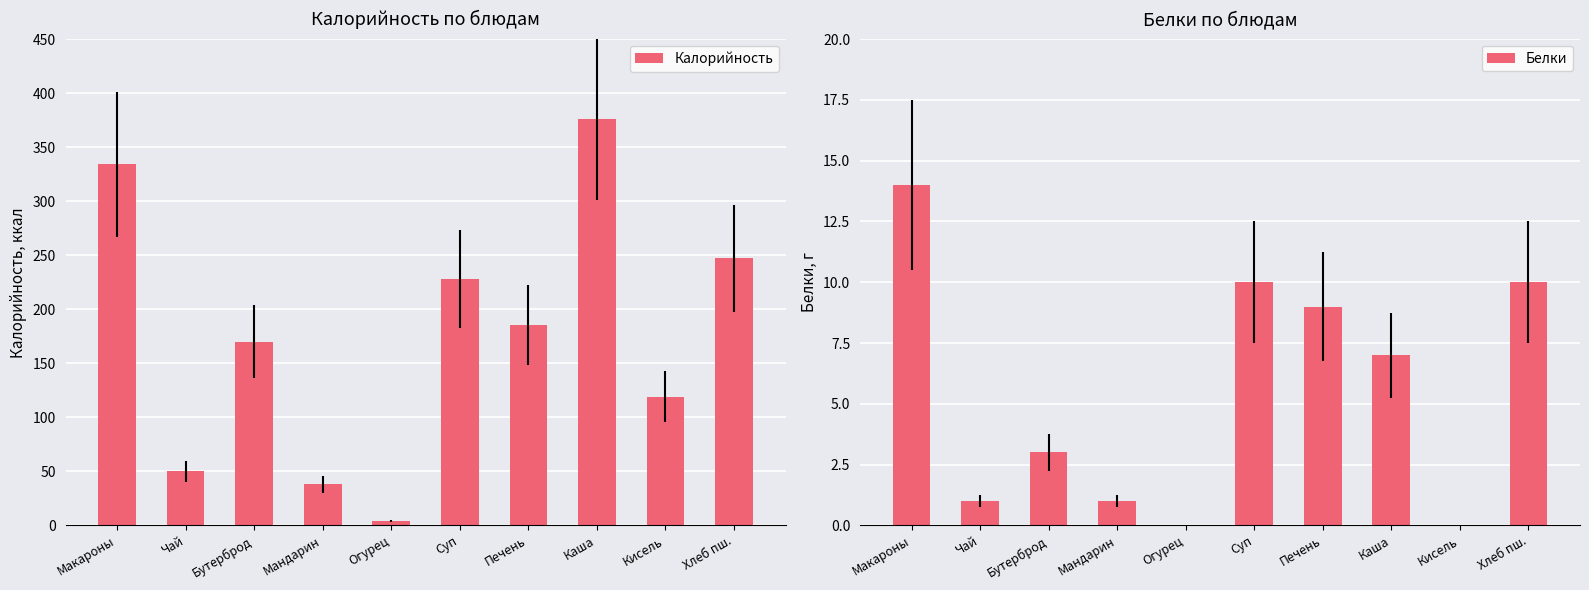

How many series are shown in this chart?

2